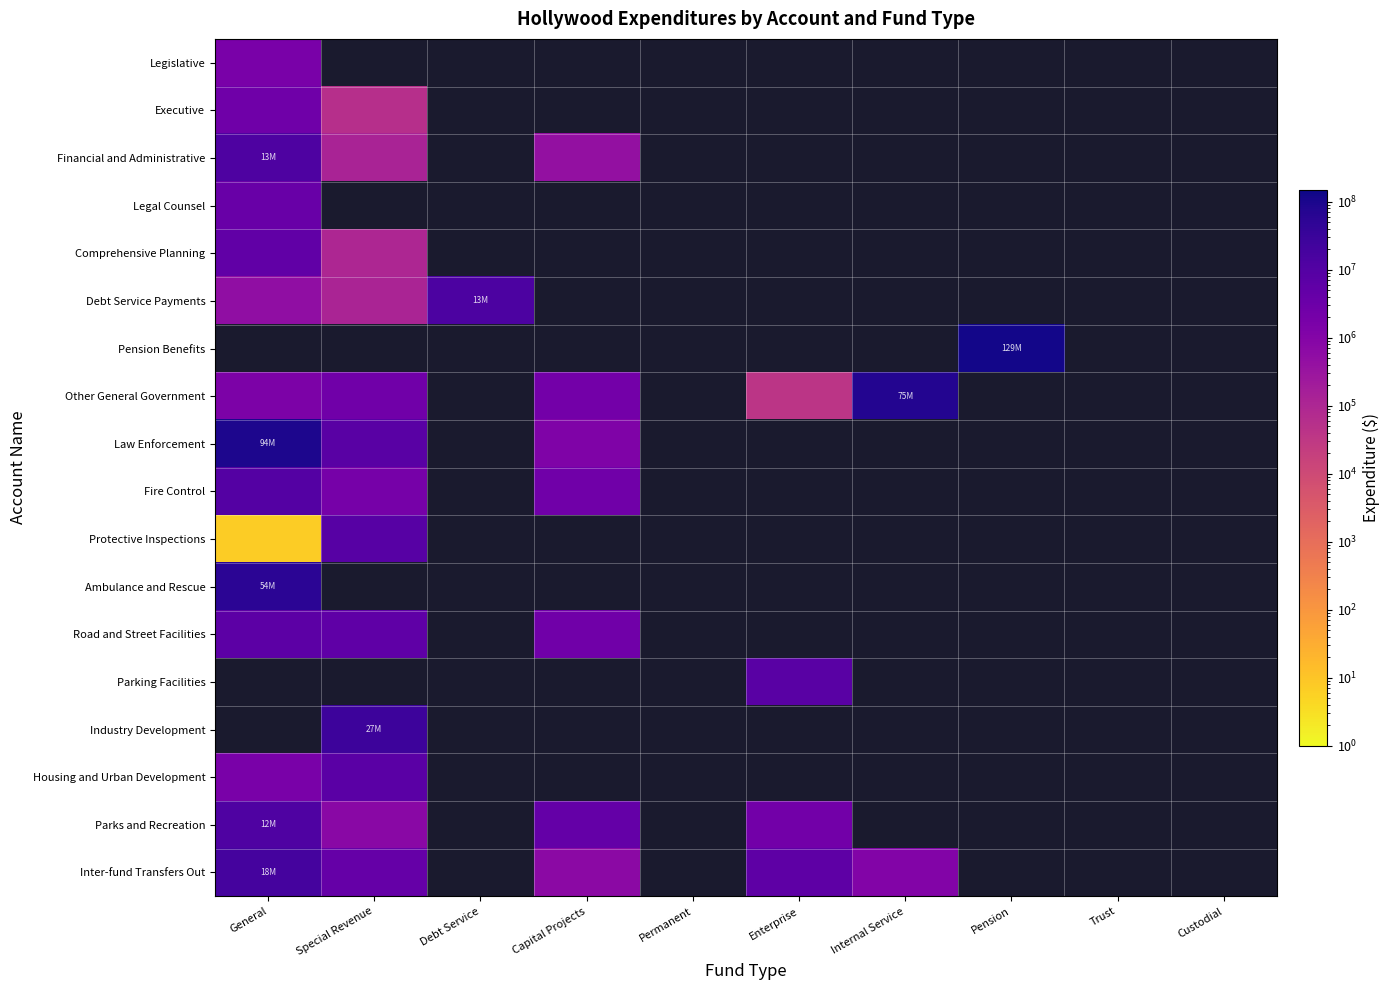

List the series in order of their peak value, highest first.

Pension Benefits, Law Enforcement, Other General Government, Ambulance and Rescue, Inter-fund Transfers Out, Debt Service Payments, Financial and Administrative, Parks and Recreation, Fire Control, Protective Inspections, Road and Street Facilities, Comprehensive Planning, Legal Counsel, Executive, Legislative, Parking Facilities, Industry Development, Housing and Urban Development